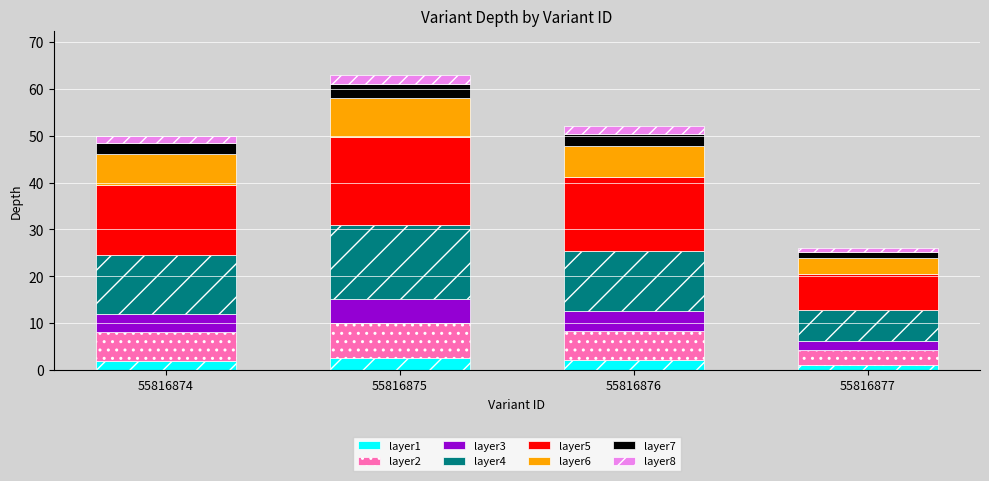

What is the total value across all series at 55816874?

50.0